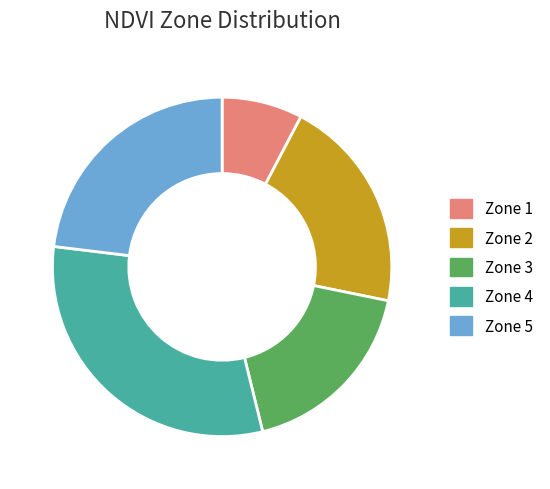

Does Zone 5 account for over 50% of the chart?

No